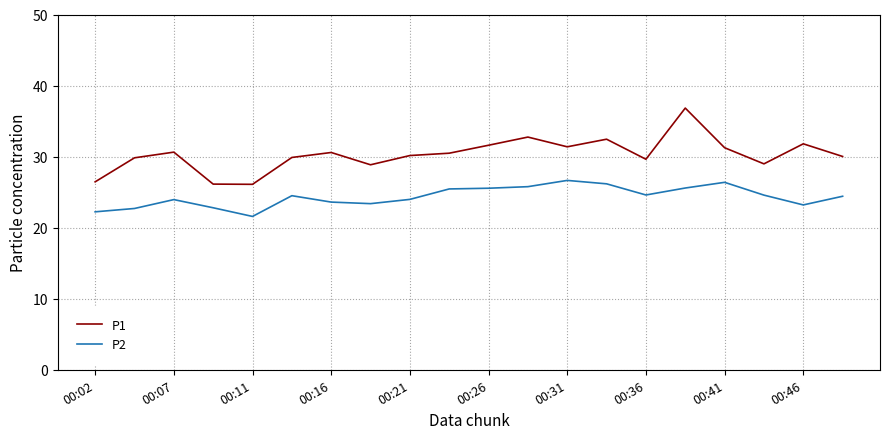

True or false: P1 and P2 cross at least once.

False